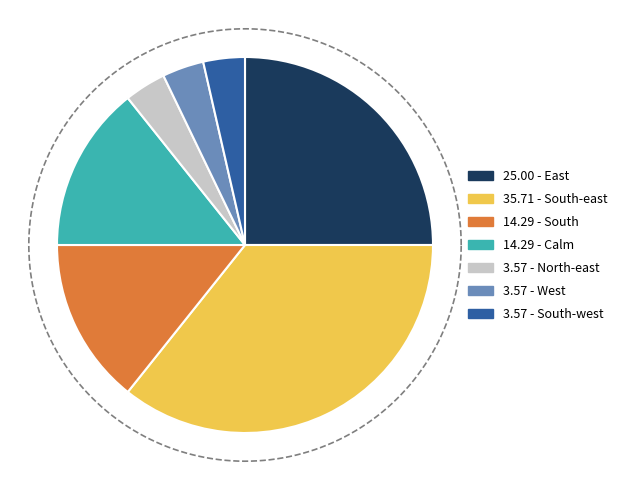

Rank the categories by value from lowest to highest.

North-east, West, South-west, South, Calm, East, South-east